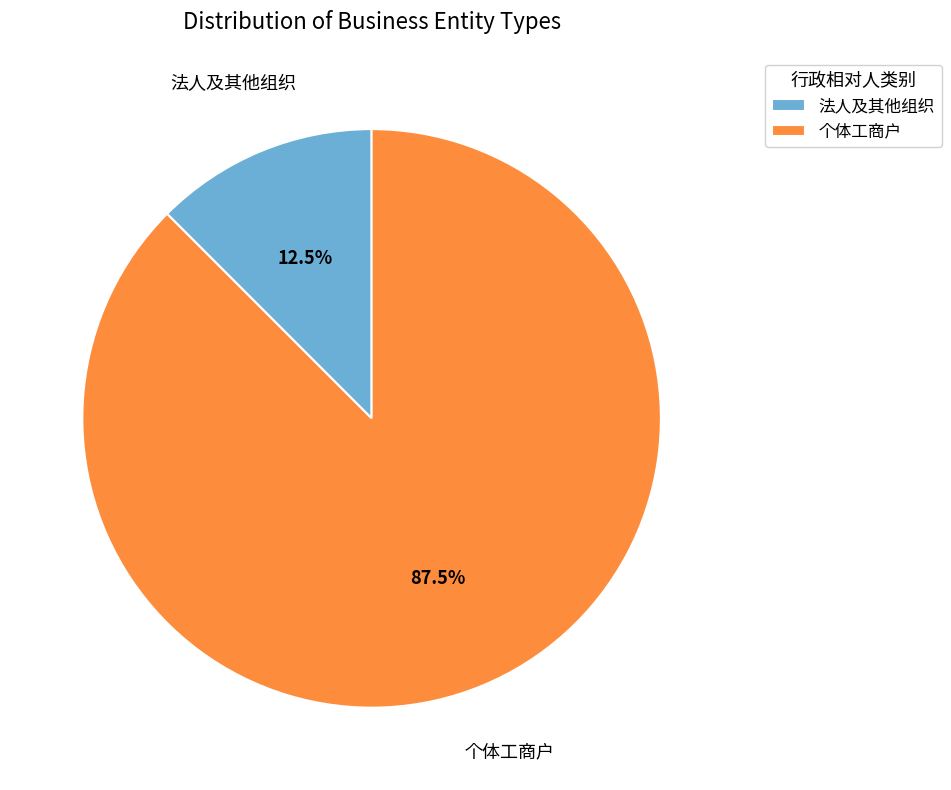

Count the number of slices in the pie.

2